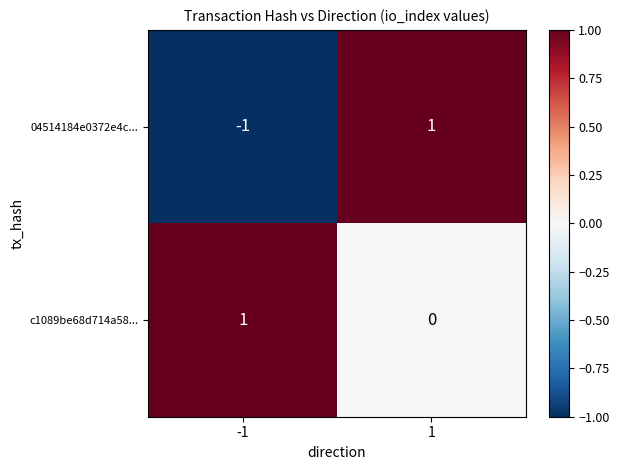

Which series has the largest total across all categories?

c1089be68d714a58...